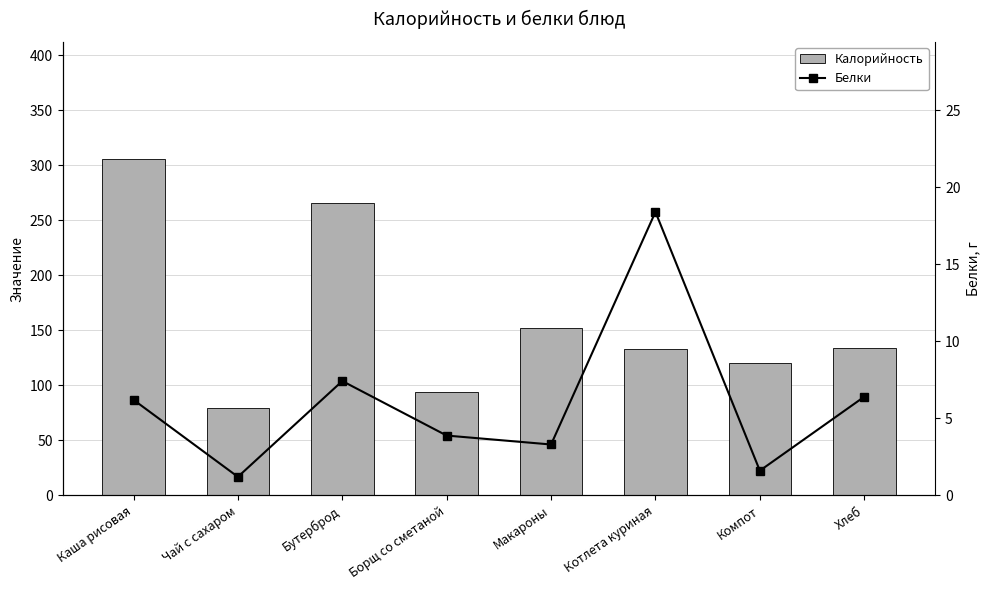

Reading left to right, what are all the values shown in this chart?

Калорийность: Каша рисовая=305.4	Чай с сахаром=79.6	Бутерброд=265.5	Борщ со сметаной=93.8	Макароны=152.1	Котлета куриная=133.5	Компот=120.0	Хлеб=134.2
Белки: Каша рисовая=6.2	Чай с сахаром=1.2	Бутерброд=7.4	Борщ со сметаной=3.9	Макароны=3.3	Котлета куриная=18.4	Компот=1.6	Хлеб=6.4